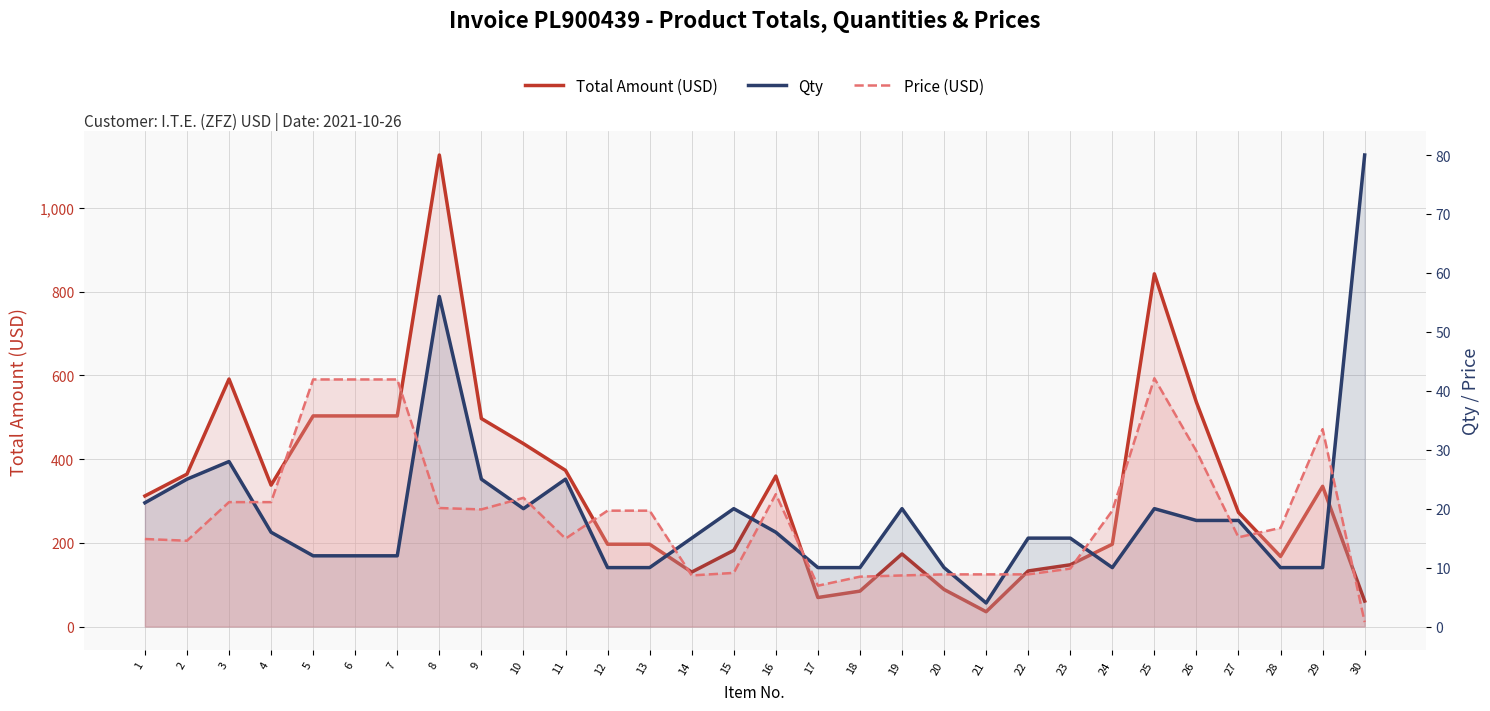

Is it true that Qty equals 28.0 at 3?

True